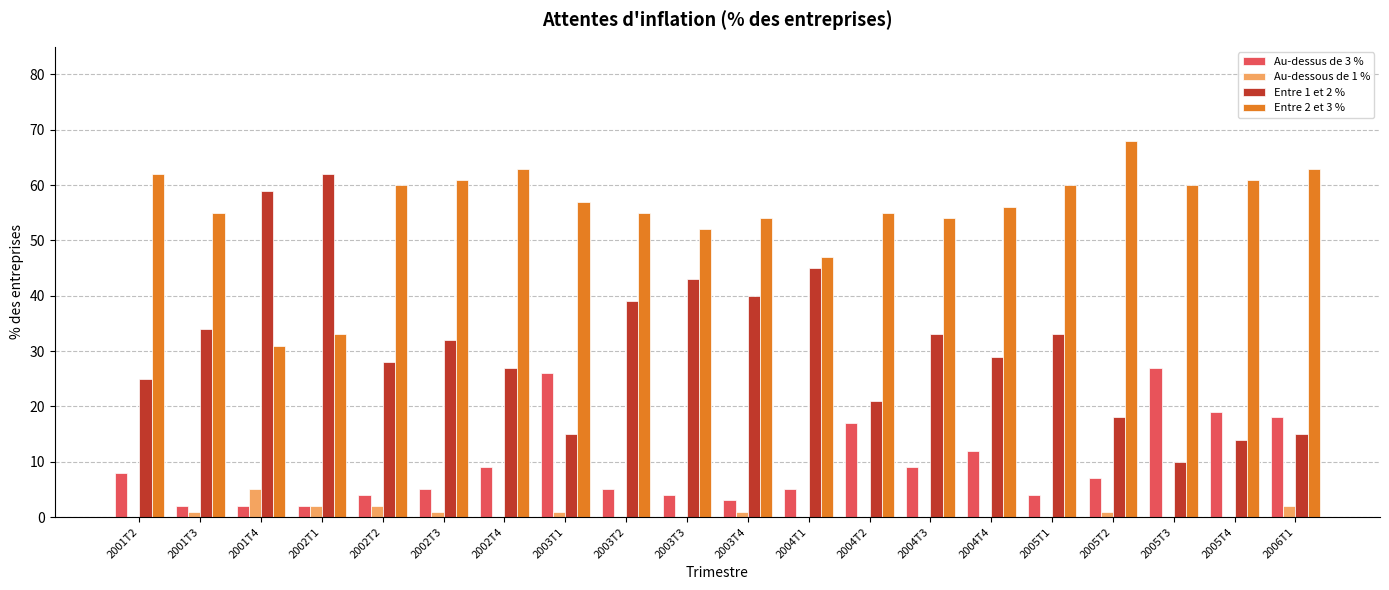

Are the bars horizontal?

No